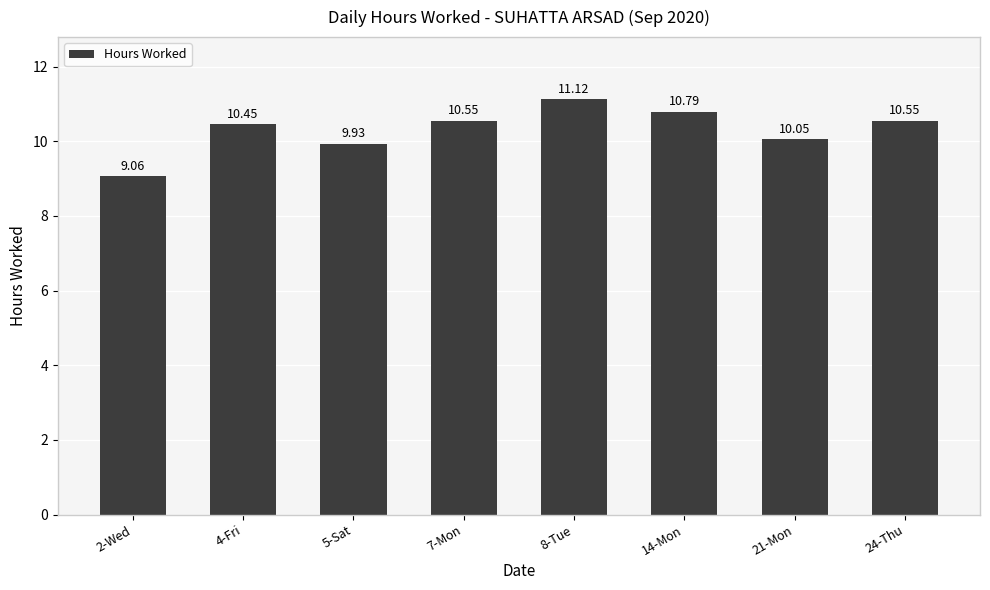

How many series are shown in this chart?

1